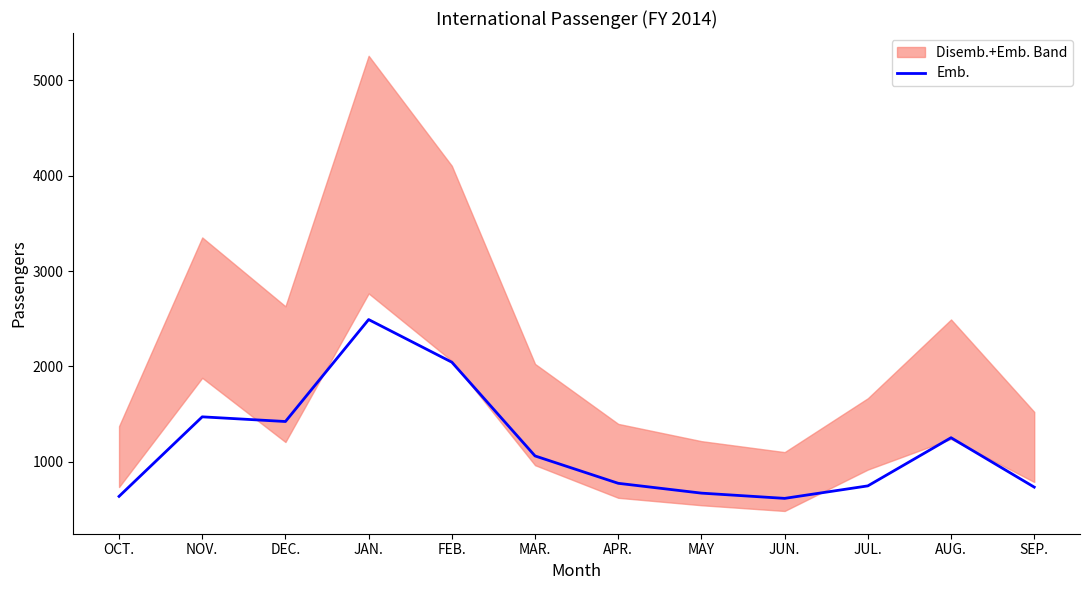

What is the difference between the maximum and minimum values?

1875